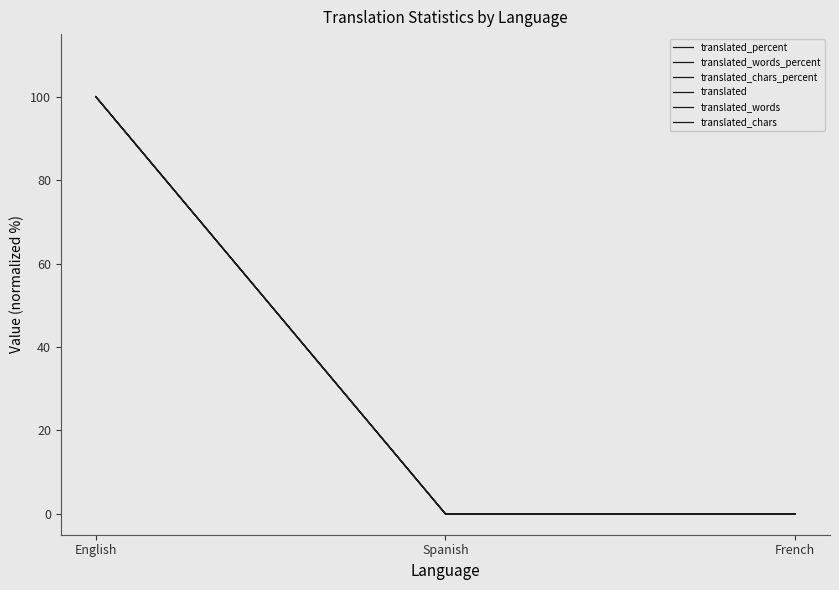

What position from the right is French?

1